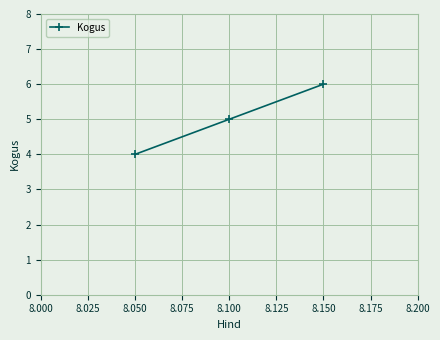

What is the average value?

5